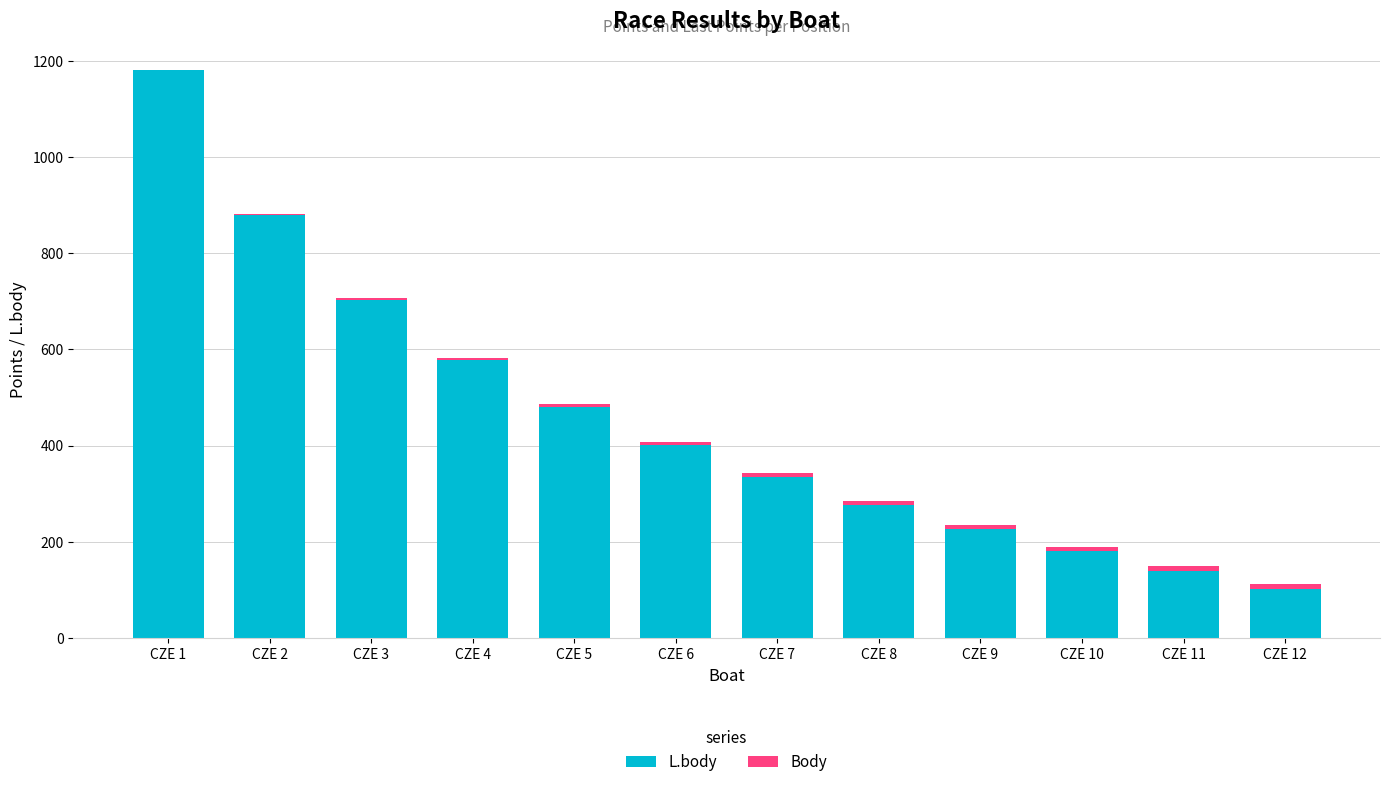

What is the total value across all series at CZE 4?

582